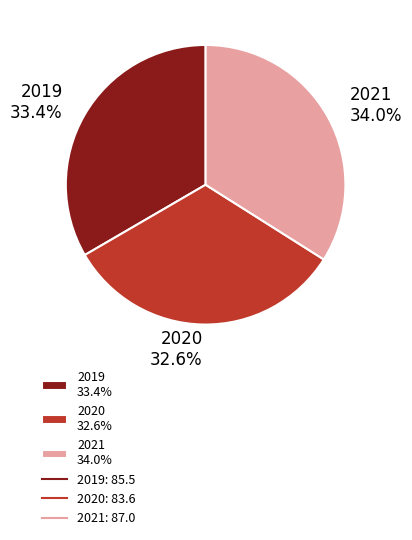

What is the total percentage of 2021 and 2020?

66.6%